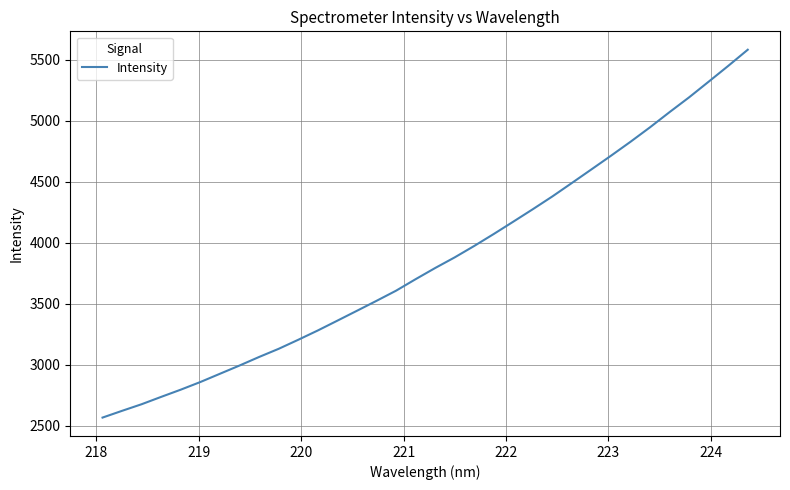

What is the minimum value shown in the chart?

2565.5